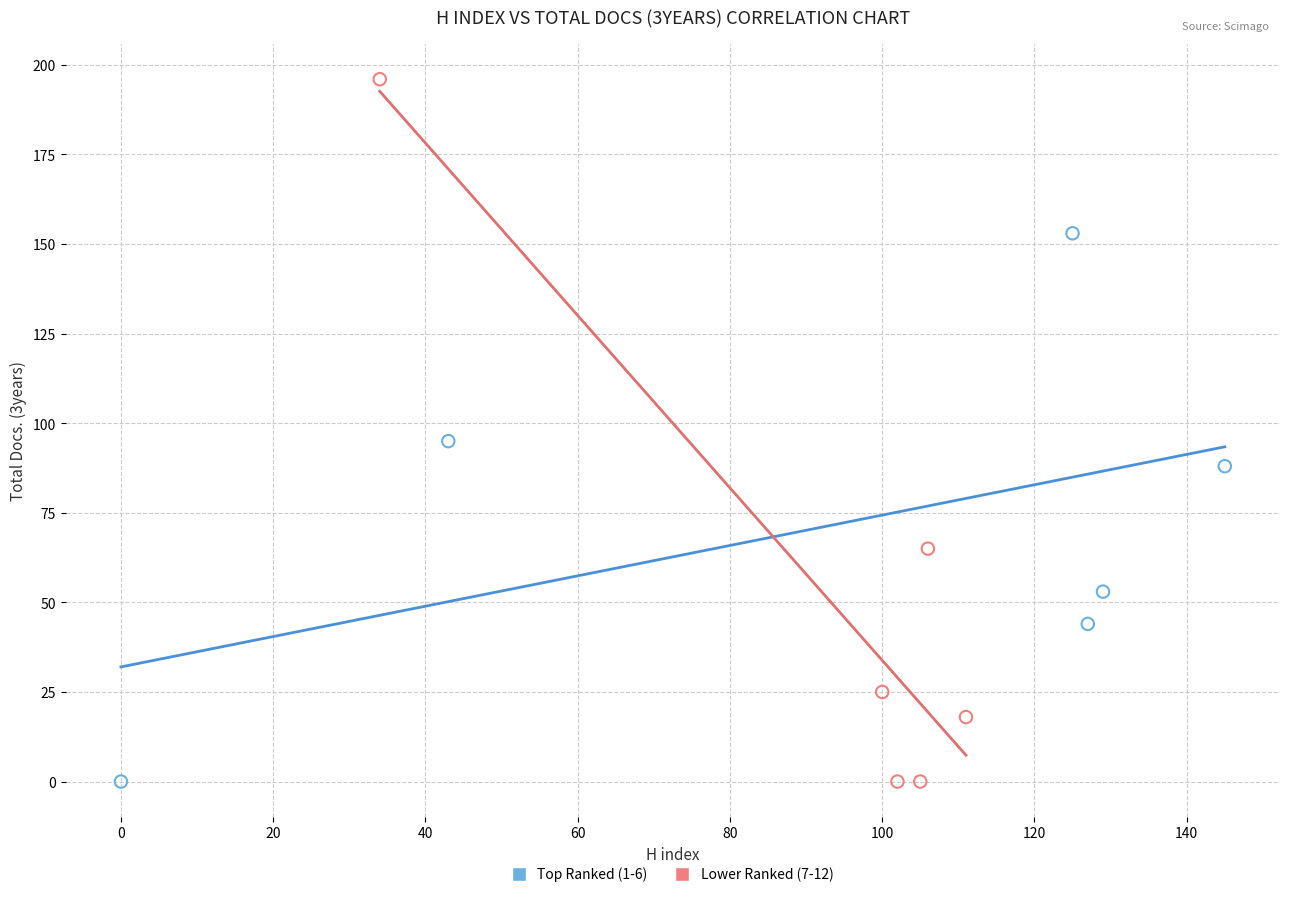

Which series has the widest spread of Y values?

Lower Ranked (7-12)